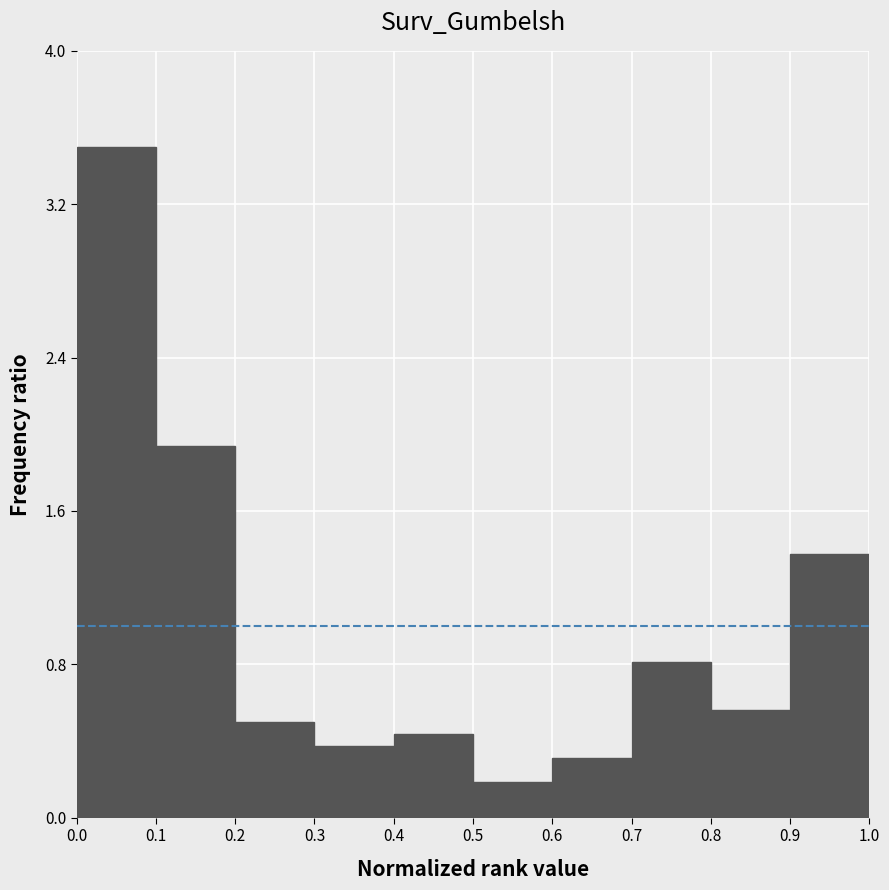

Reading left to right, list every bar in this chart as the range it spans on the x-axis followed by its height. The values are not printed on the chart, so give them approximately, as read against the axis.

0.0 to 0.1: 3.5
0.1 to 0.2: 1.9
0.2 to 0.3: 0.5
0.3 to 0.4: 0.4
0.4 to 0.5: 0.4
0.5 to 0.6: 0.2
0.6 to 0.7: 0.3
0.7 to 0.8: 0.8
0.8 to 0.9: 0.6
0.9 to 1.0: 1.4